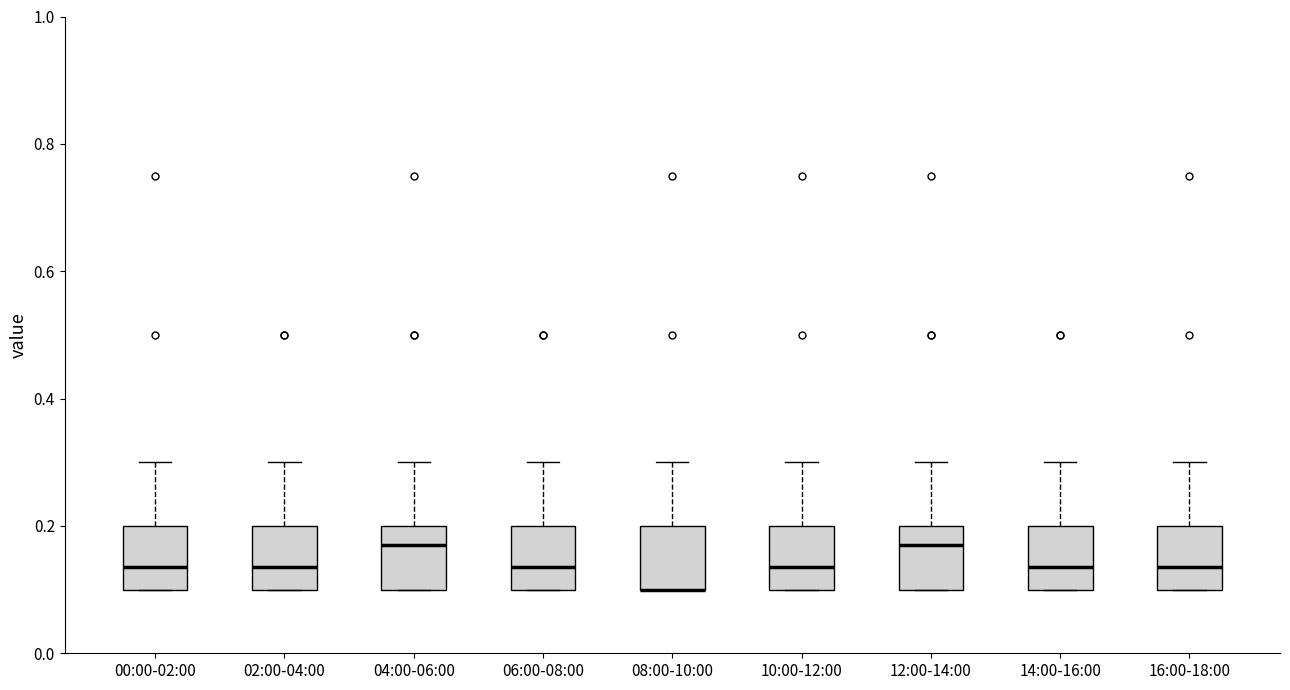

Where is the lower edge of the box for 04:00-06:00 on the y-axis? The values are not printed on the chart, so give them approximately, as read against the axis.

0.10